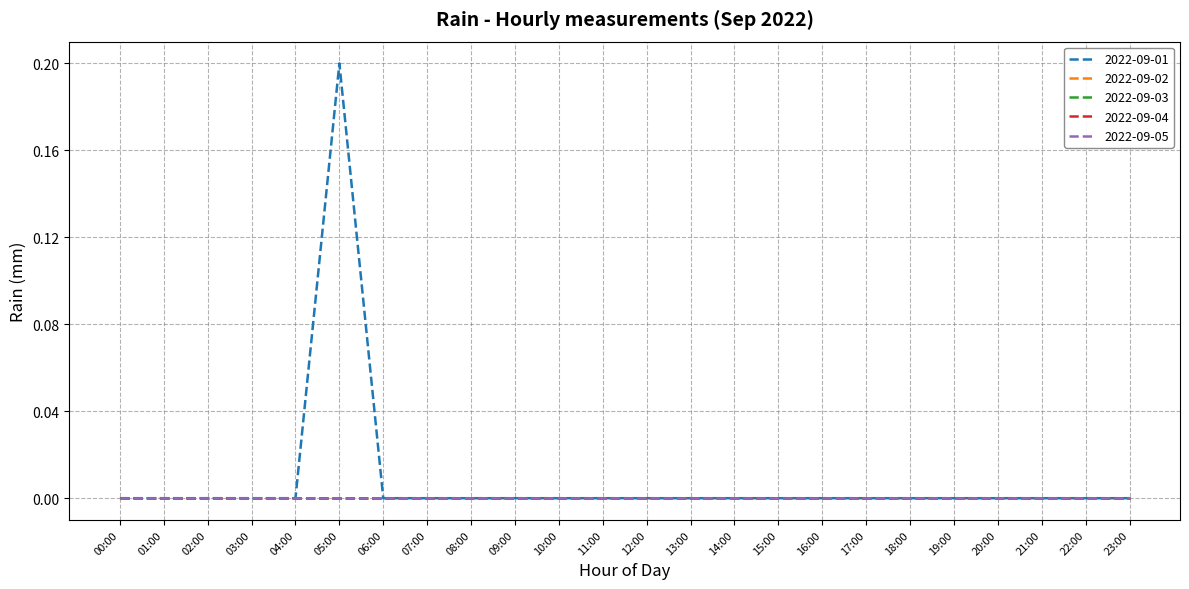

Which series changed the most between 01:00 and 22:00?

2022-09-01